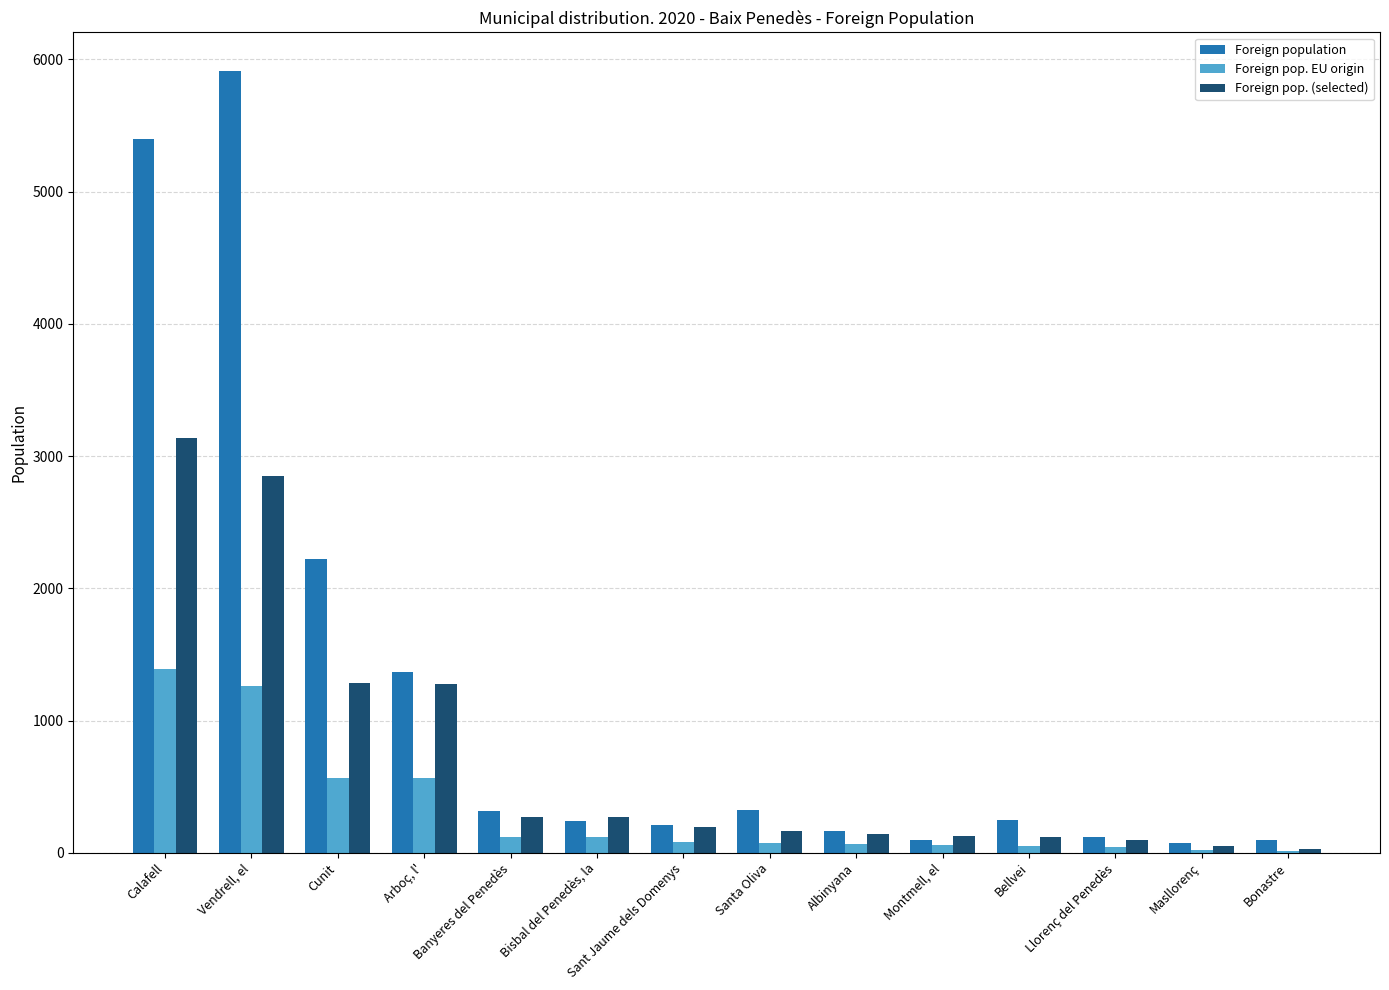

How many categories are shown in the chart?

14